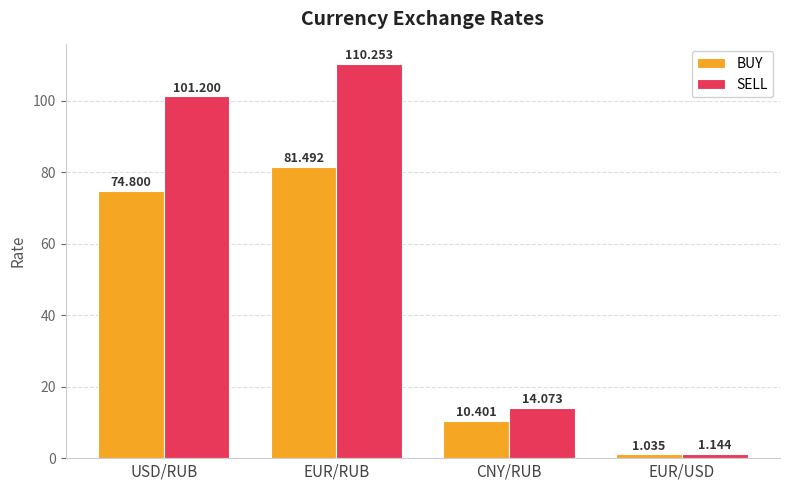

Which series has the largest total across all categories?

SELL